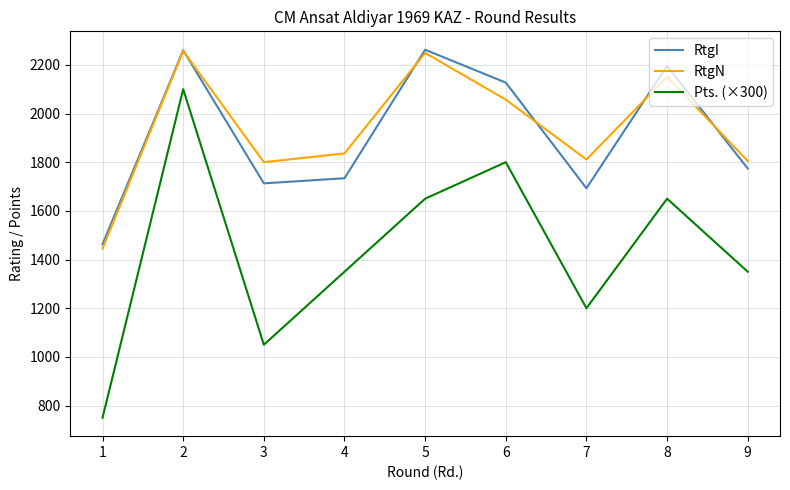

True or false: RtgN and Pts. (×300) intersect in this chart.

False